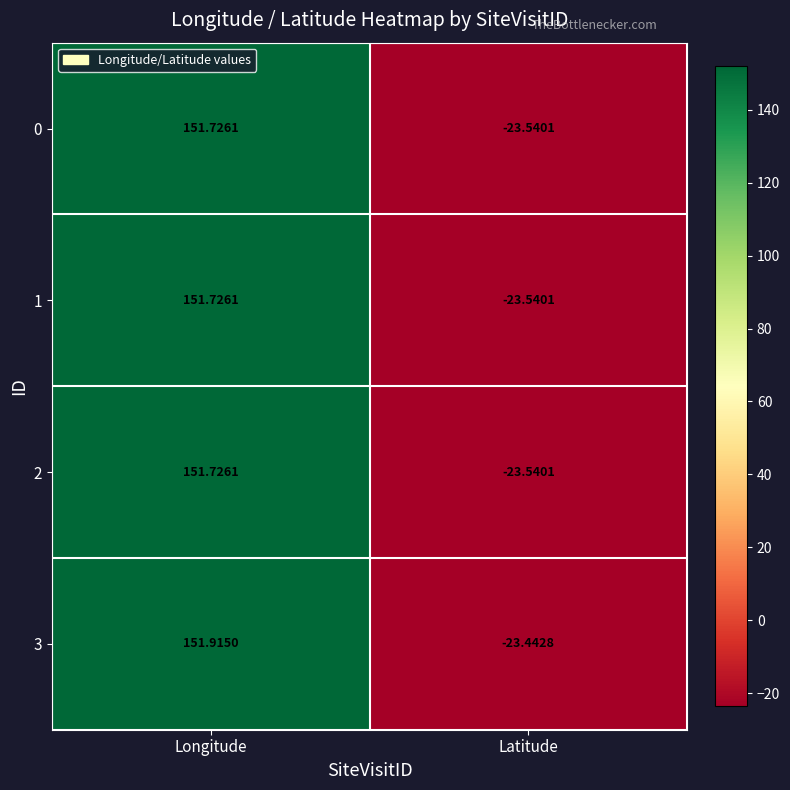

At which category is the sum across all series the highest?

Longitude